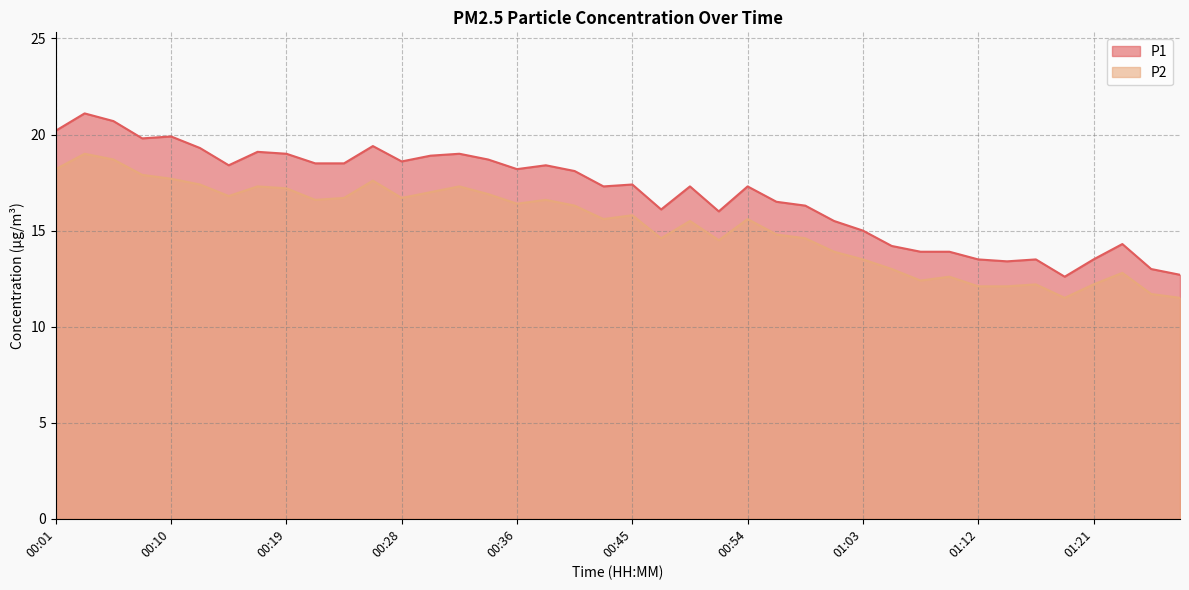

Which series has the largest total across all categories?

P1